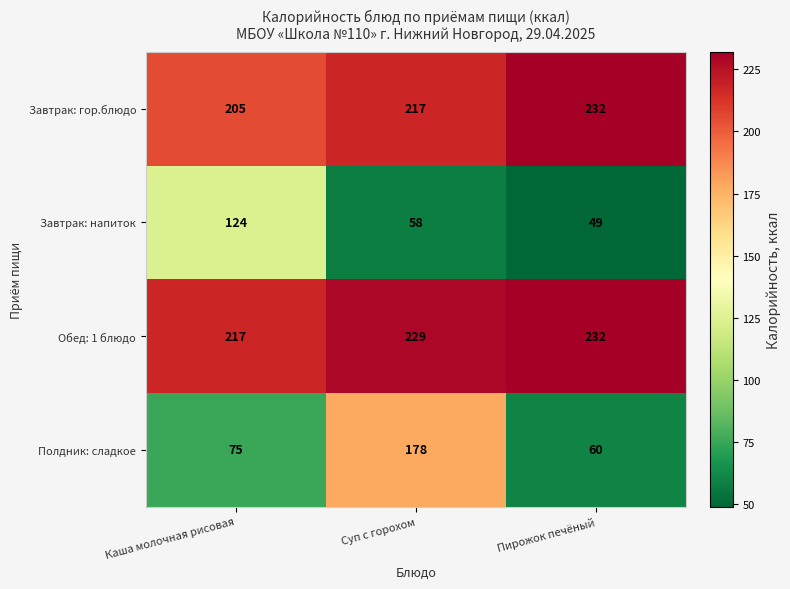

At which category does the chart reach its minimum across all series?

Пирожок печёный